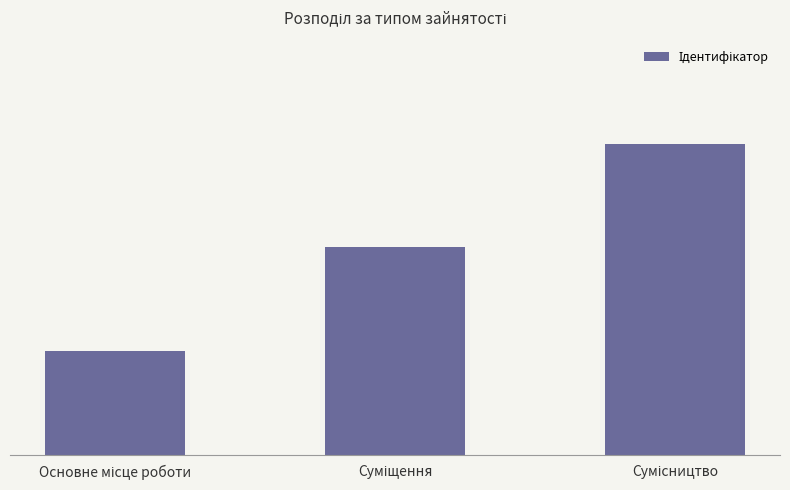

What is the change in value from Суміщення to Сумісництво?

+1